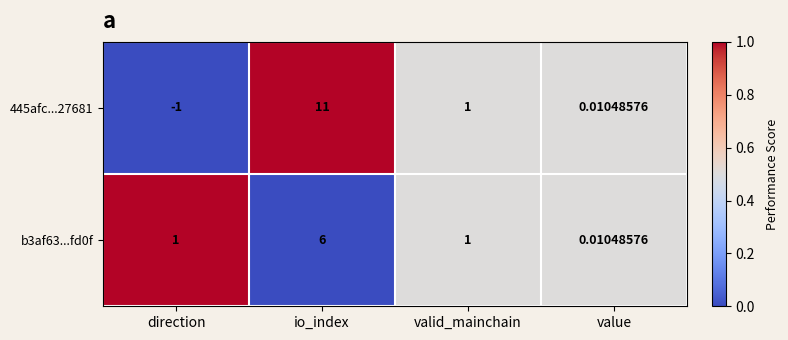

At which category is the sum across all series the highest?

io_index